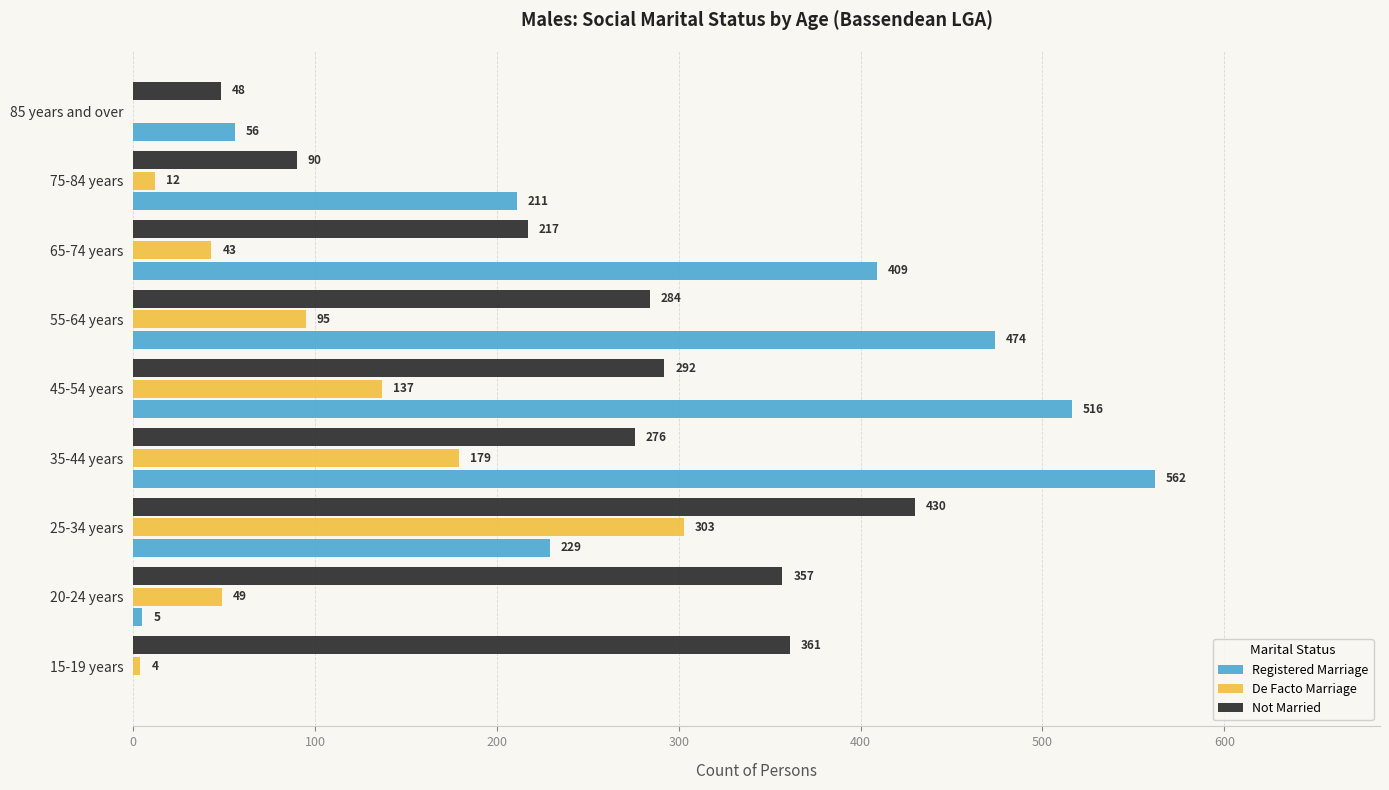

Is the value of De Facto Marriage at 75-84 years greater than the value of Registered Marriage at 75-84 years?

No